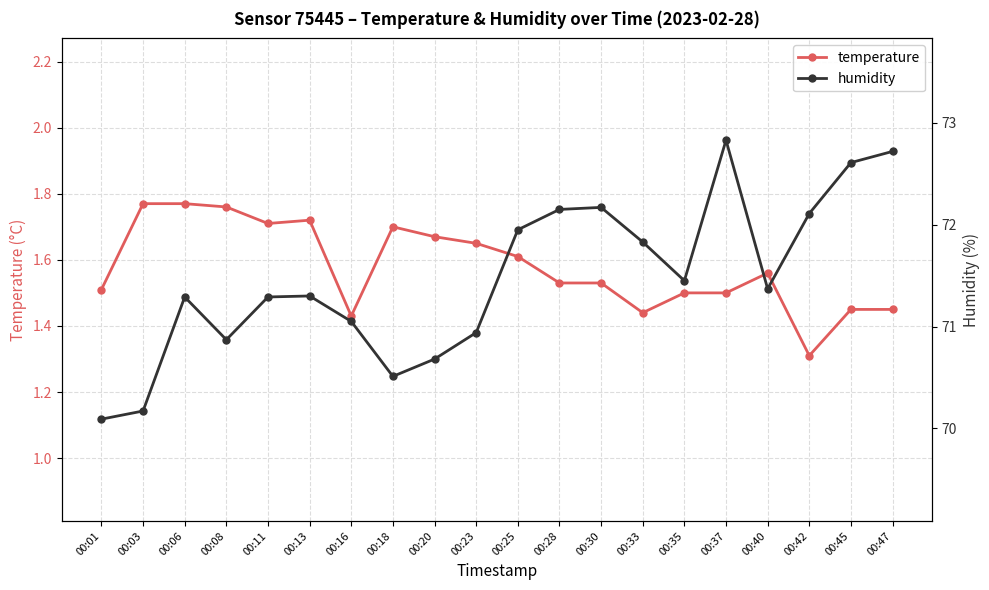

Which series has the widest spread of values?

humidity